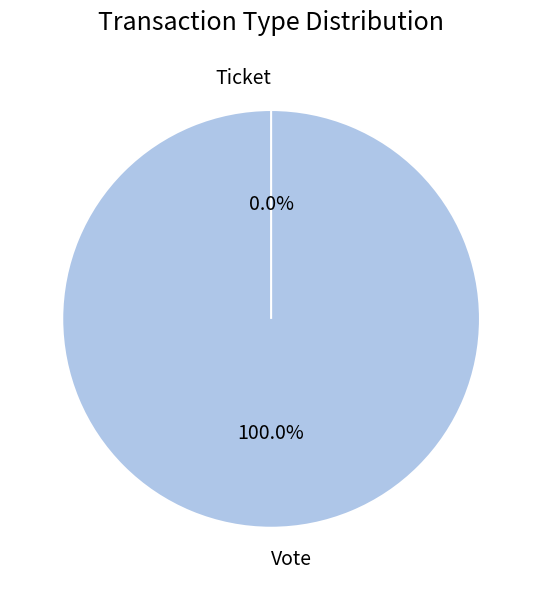

What is the smallest slice in the pie chart?

Ticket